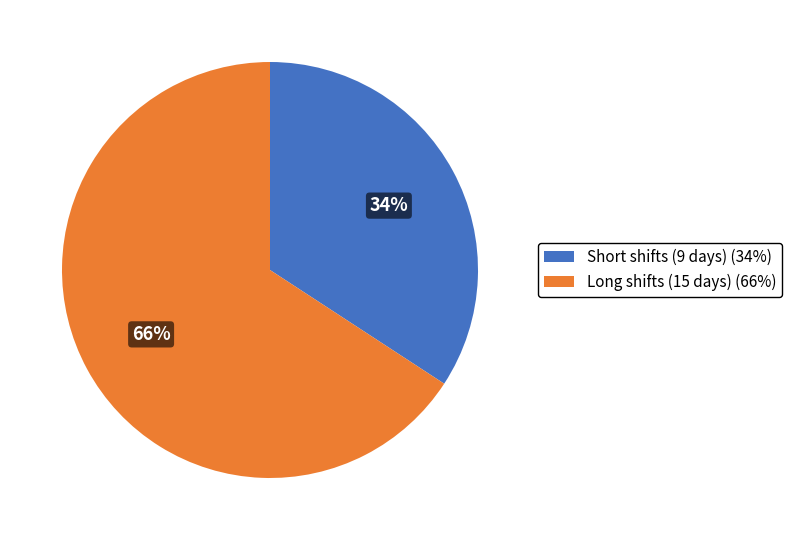

What is the ratio of the value at Short shifts (9 days) (34%) to the value at Long shifts (15 days) (66%)?

0.5